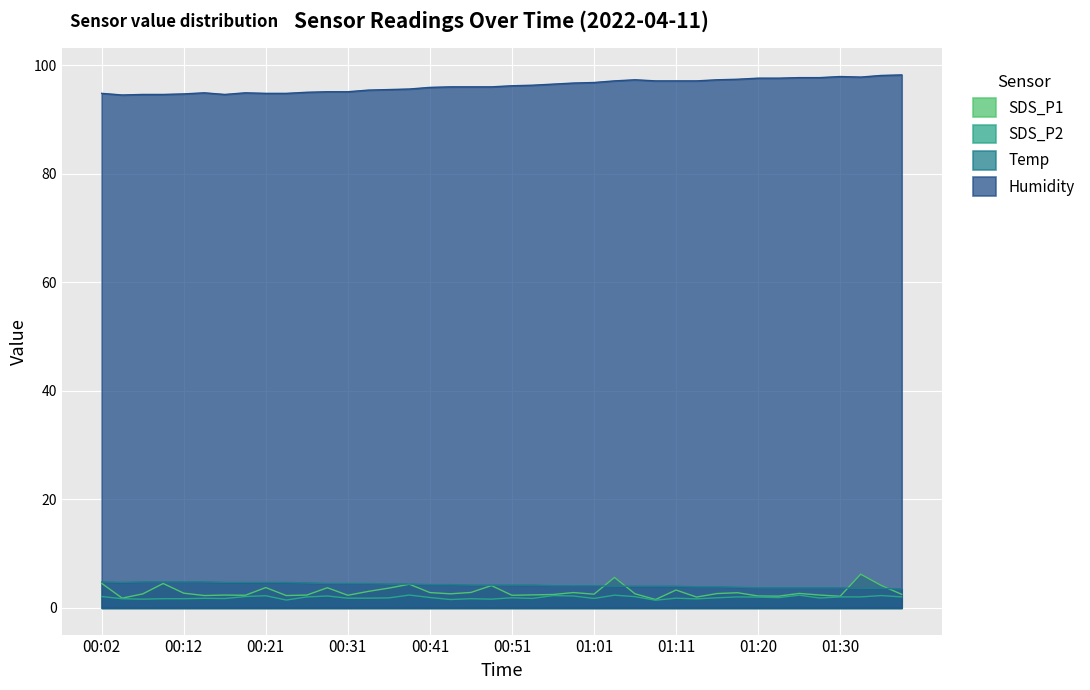

In Humidity, how many points are higher than both neighbors (excluding endpoints)?

4